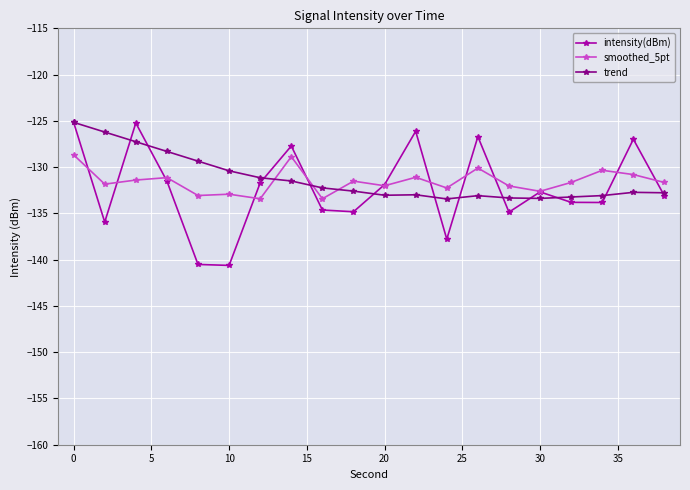

What is the value of the trend point at the 15th from the left?

-133.3